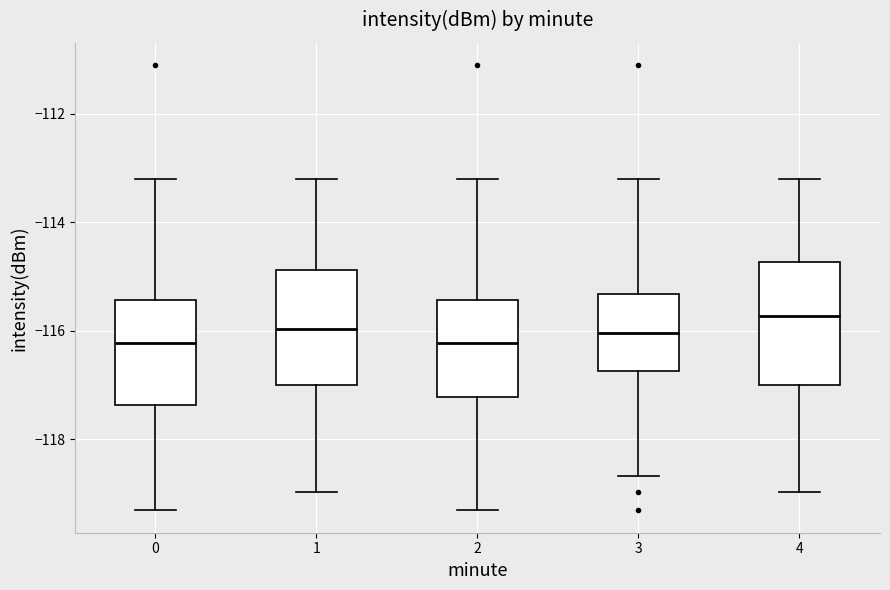

Reading left to right, read every box against the y-axis: the position of its median line, the range the box covers, and the ends of its whiskers. The values are not printed on the chart, so give them approximately, as read against the axis.

0: median -116.2, box -117.4 to -115.4, whiskers -119.4 to -113.2
1: median -116.0, box -117.0 to -114.8, whiskers -119.0 to -113.2
2: median -116.2, box -117.2 to -115.4, whiskers -119.4 to -113.2
3: median -116.0, box -116.8 to -115.4, whiskers -118.6 to -113.2
4: median -115.8, box -117.0 to -114.8, whiskers -119.0 to -113.2